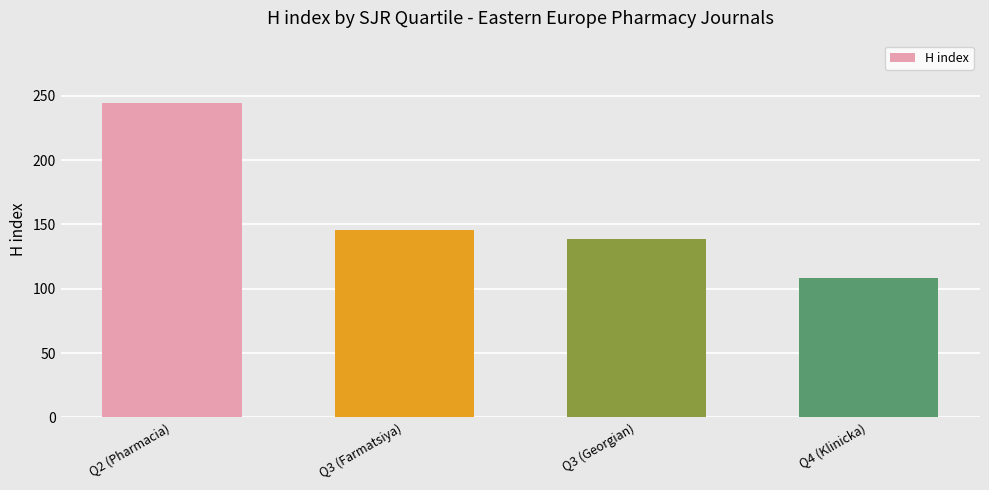

Between Q2 (Pharmacia) and Q3 (Georgian), which is larger?

Q2 (Pharmacia)